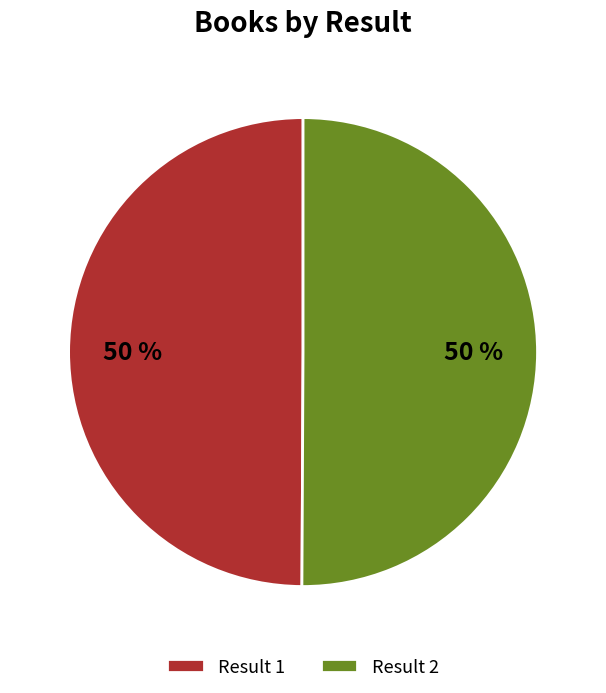

How many slices are in this pie chart?

2